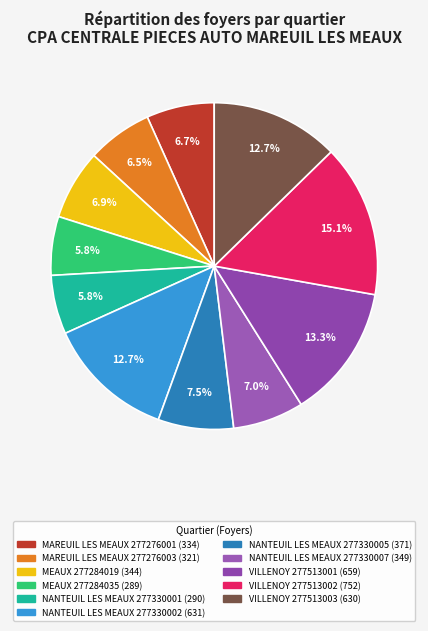

The MEAUX 277284019 slice represents 1% of the pie. True or false?

False